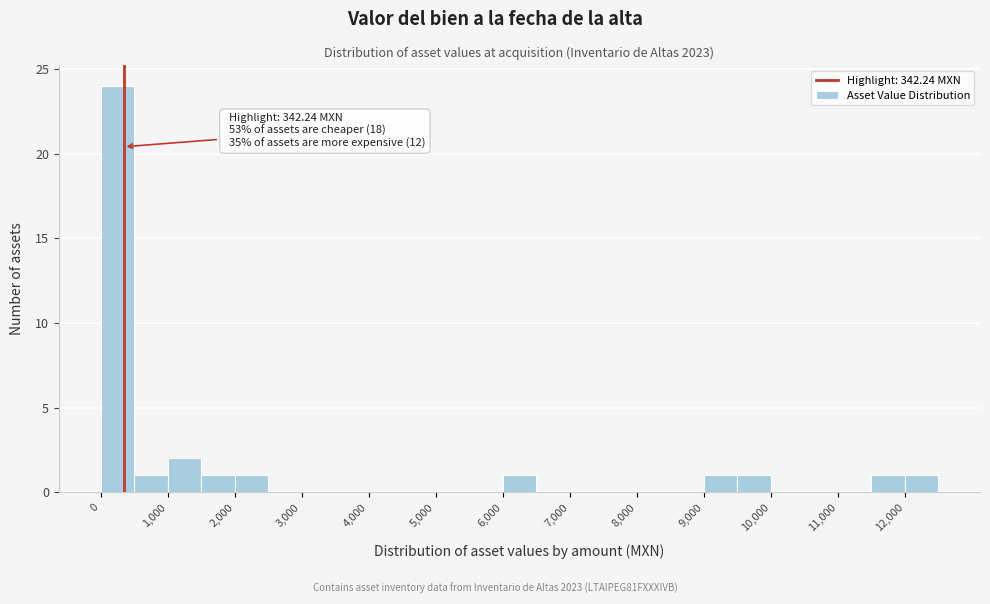

Which range on the x-axis has the tallest bar?

0 to 500